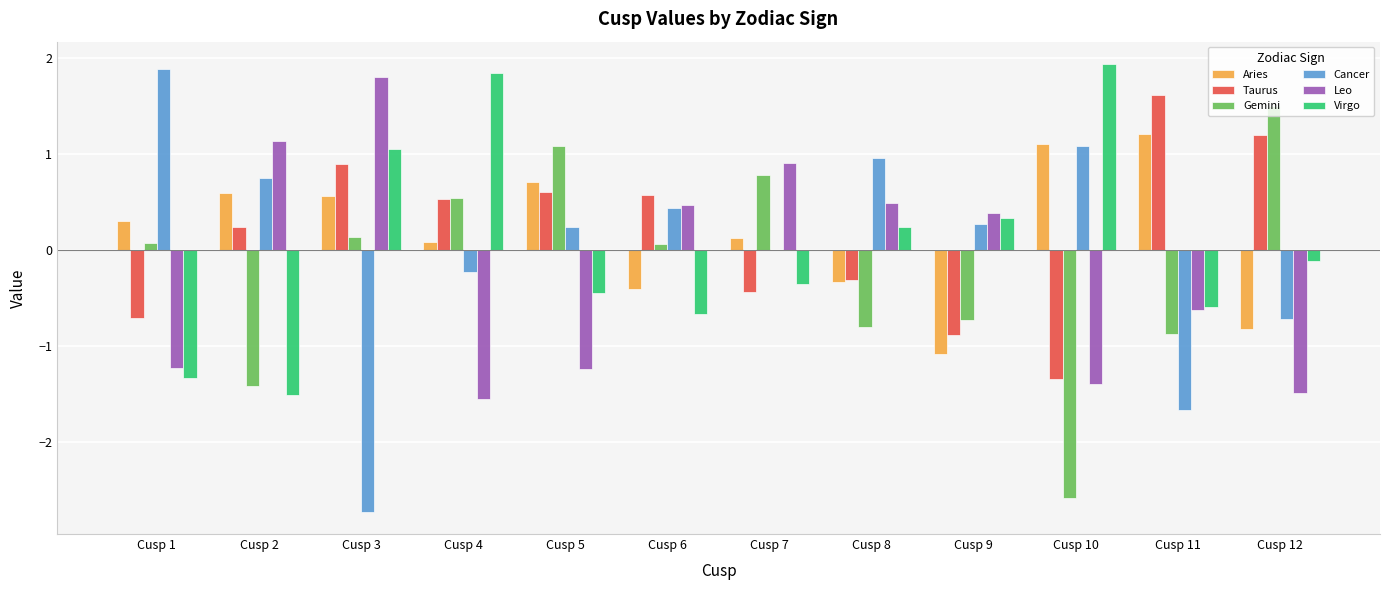

How many positive values does the Virgo series have?

5